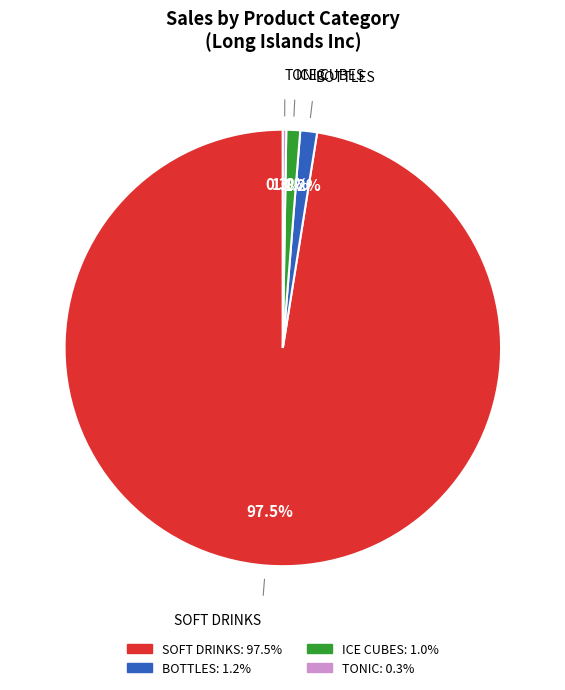

What percentage is NOT represented by ICE CUBES?

99.0%